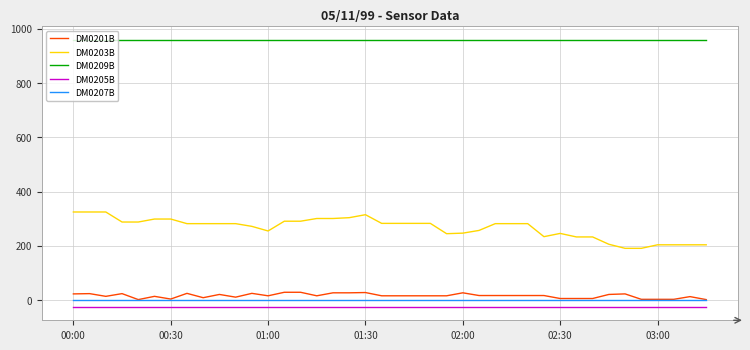

True or false: DM0203B and DM0207B intersect in this chart.

False